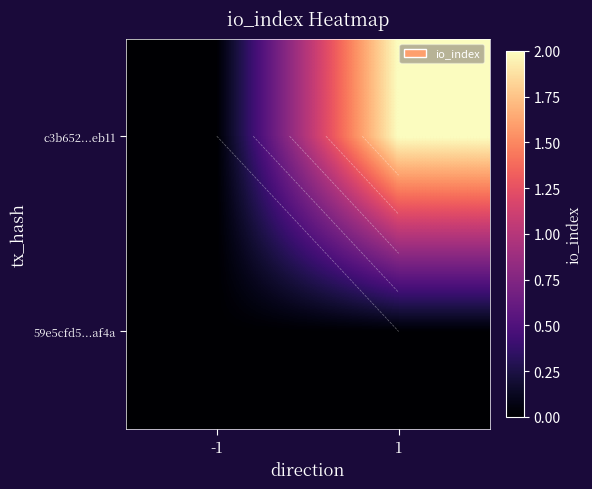

How many c3b652...eb11 values are between 0 and 2?

2